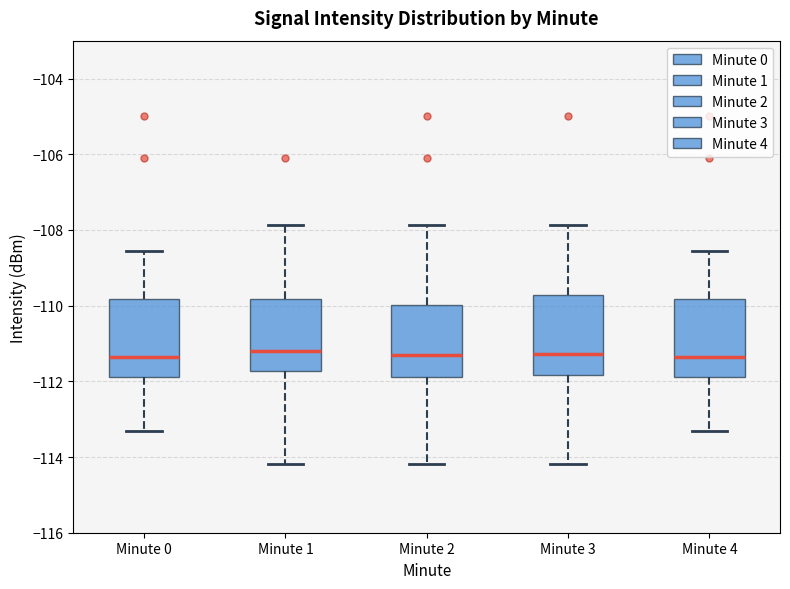

Where does the median line of the box for Minute 2 sit on the y-axis? The values are not printed on the chart, so give them approximately, as read against the axis.

-111.4